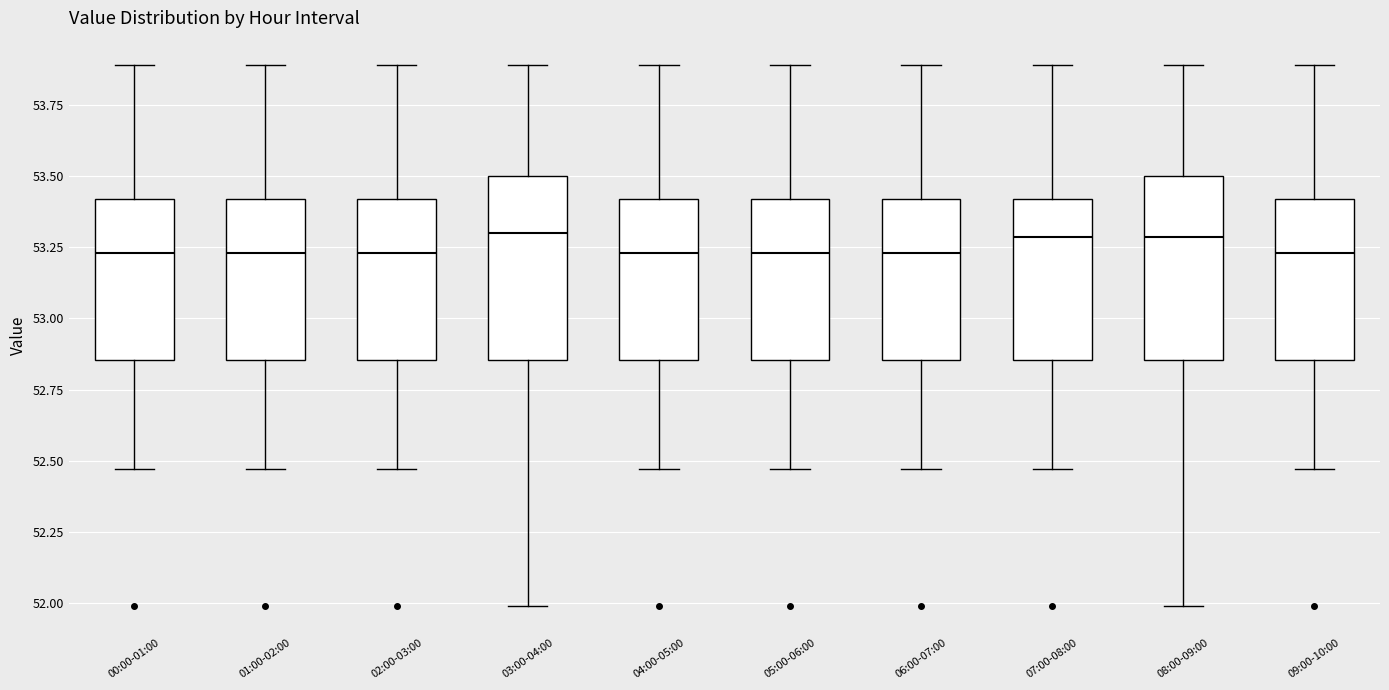

Where is the upper edge of the box for 07:00-08:00 on the y-axis? The values are not printed on the chart, so give them approximately, as read against the axis.

53.40